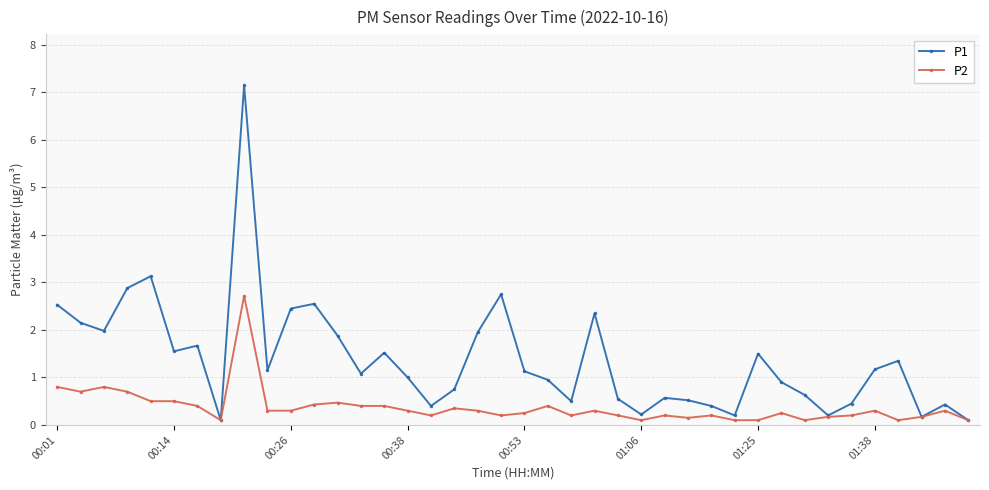

What are all the series names shown in the legend?

P1, P2